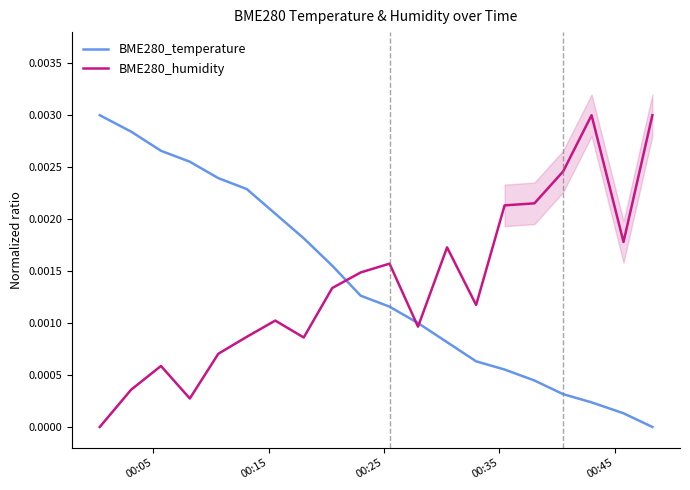

Does the chart display data point markers on the line(s)?

No